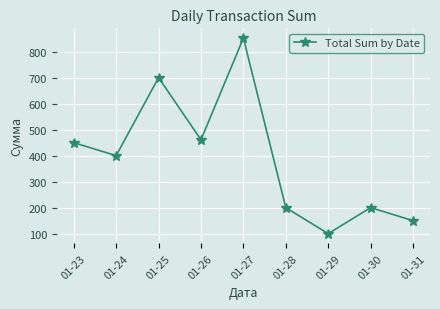

How many lines are shown in the chart?

1